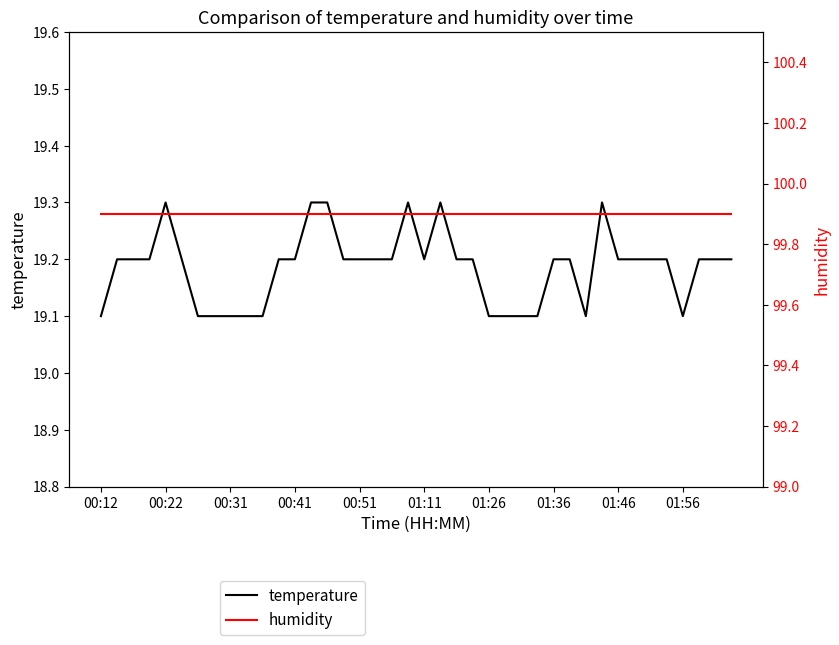

What is the value of the temperature point at the 20th from the left?

19.3